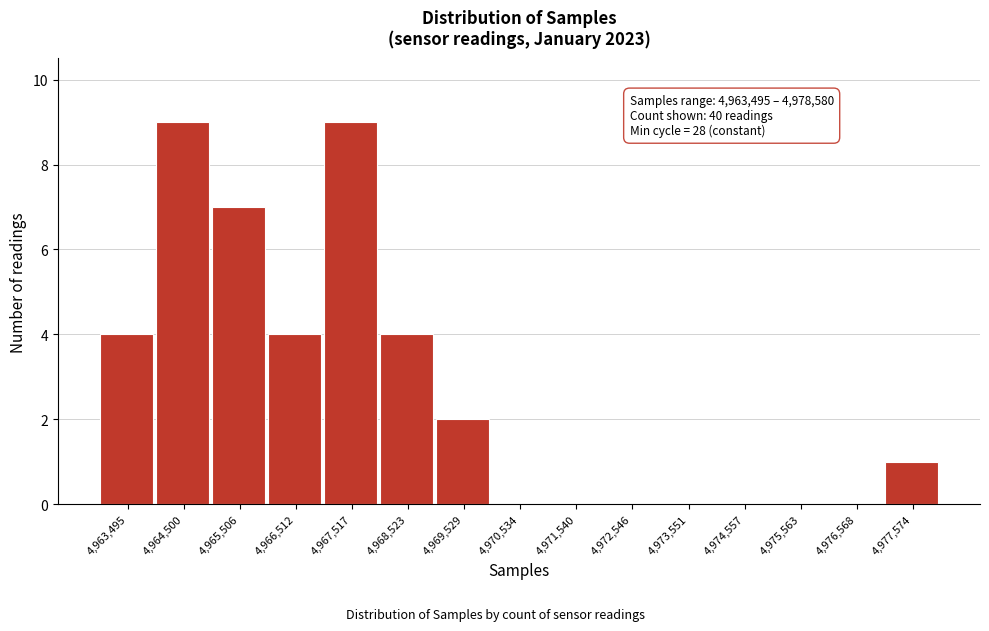

Reading right to left, list all the values displayed in this chart.

4,977,574=1	4,976,568=0	4,975,563=0	4,974,557=0	4,973,551=0	4,972,546=0	4,971,540=0	4,970,534=0	4,969,529=2	4,968,523=4	4,967,517=9	4,966,512=4	4,965,506=7	4,964,500=9	4,963,495=4